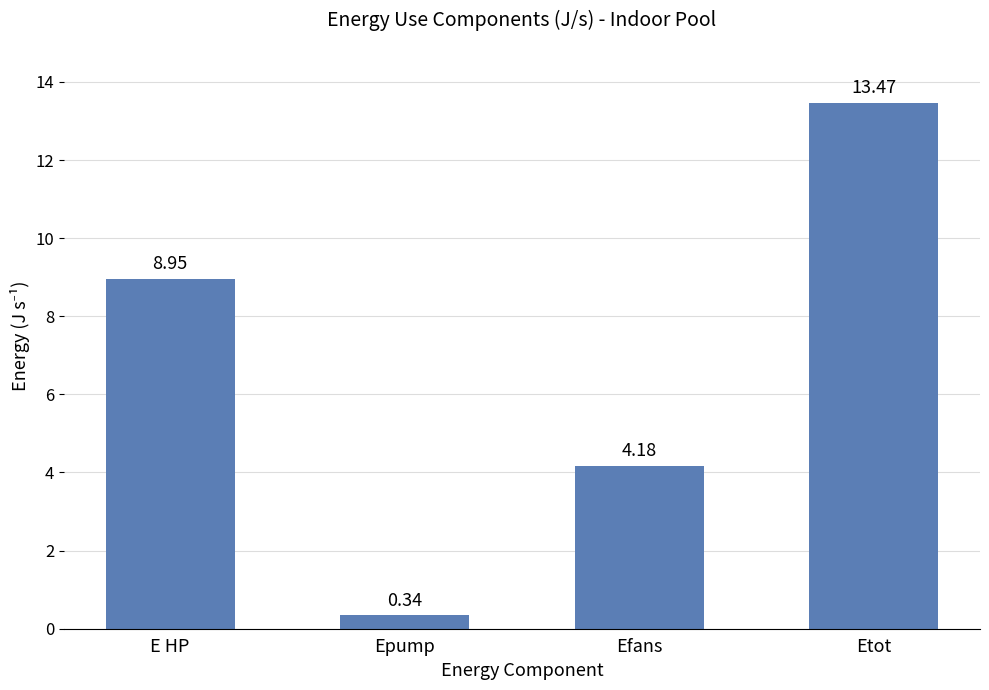

At which label does the data first exceed 8?

E HP